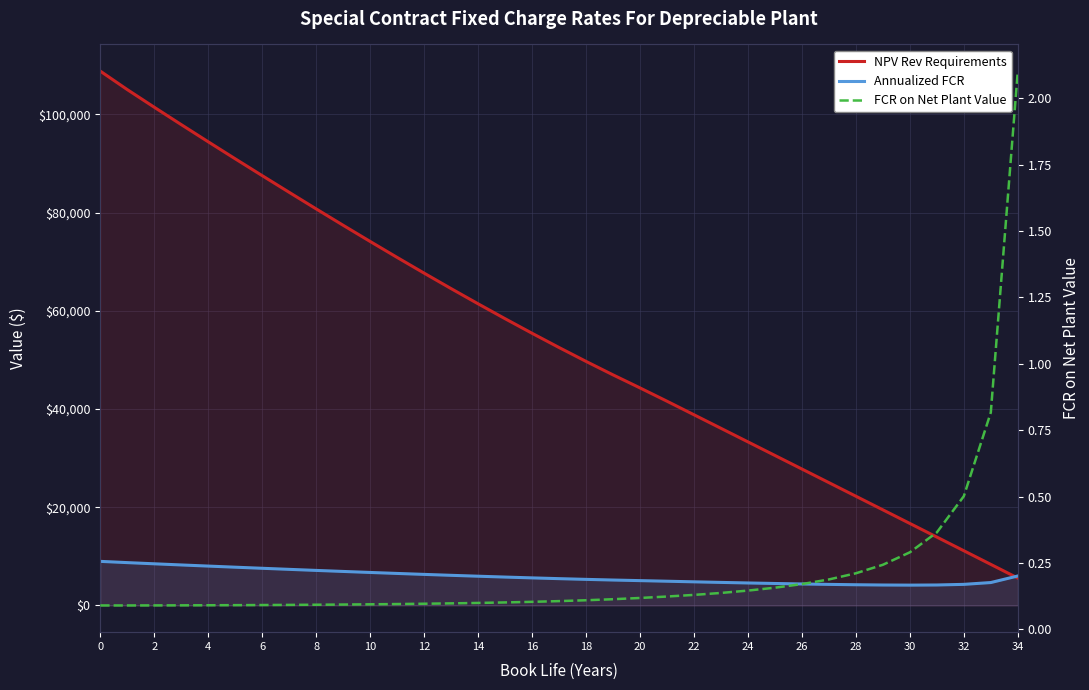

Does the chart display data point markers on the line(s)?

No